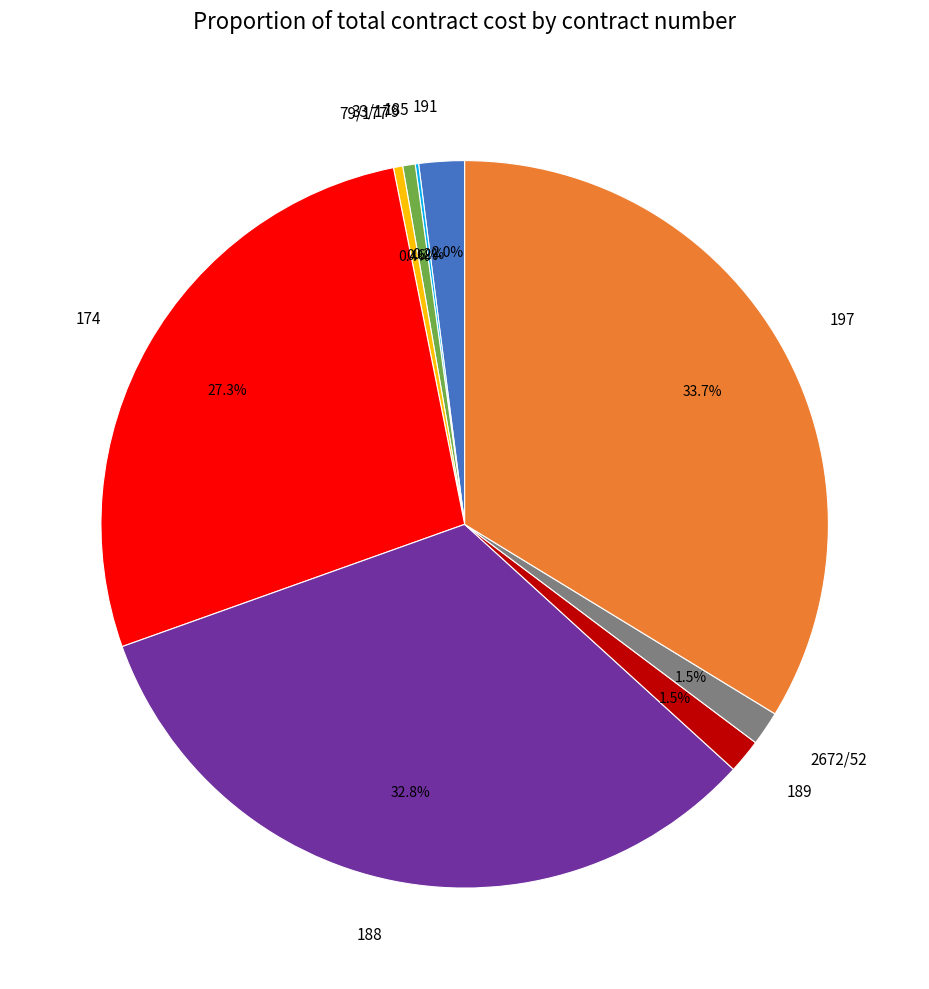

Is there any slice that represents more than half of the pie?

No